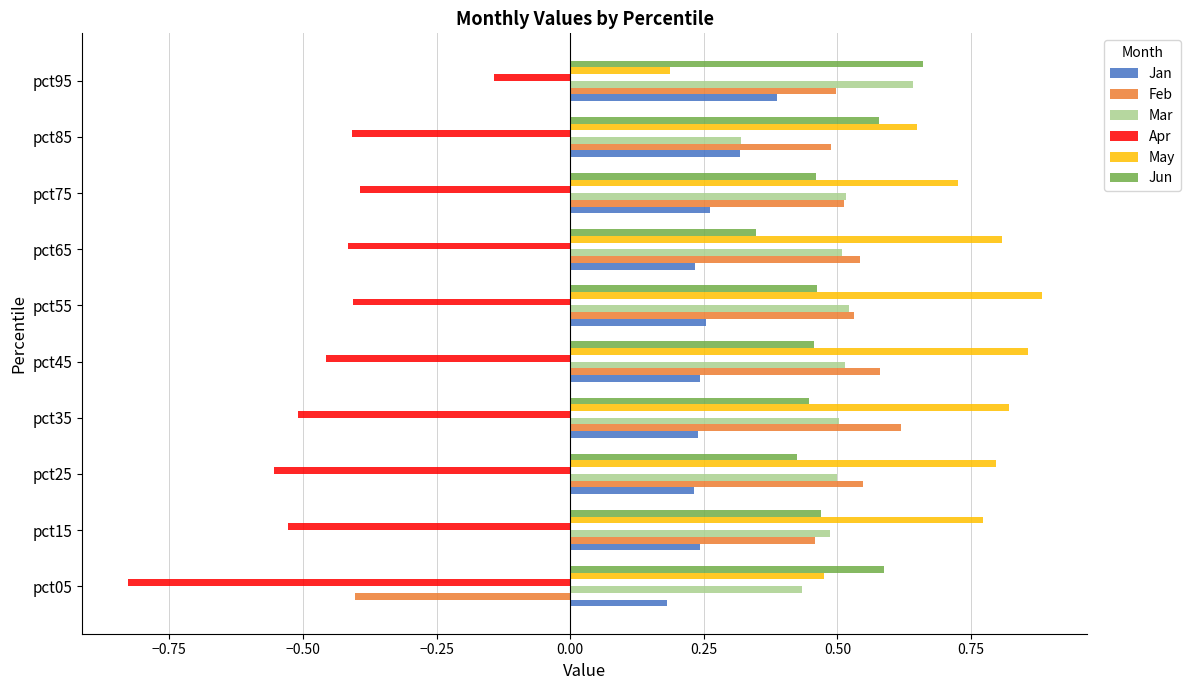

Which series has the largest total across all categories?

May